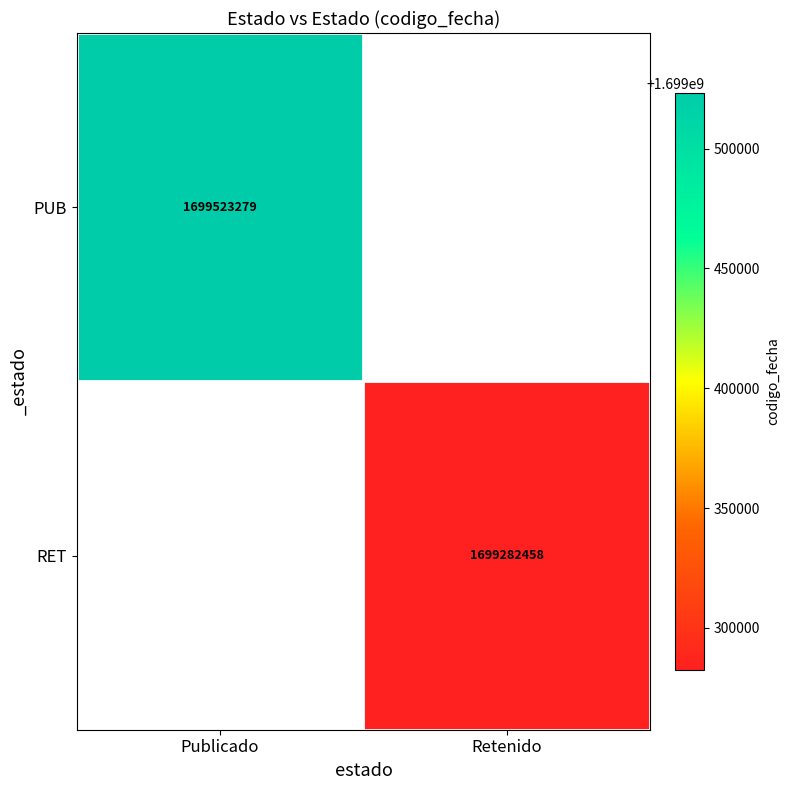

How many series are shown in this chart?

2